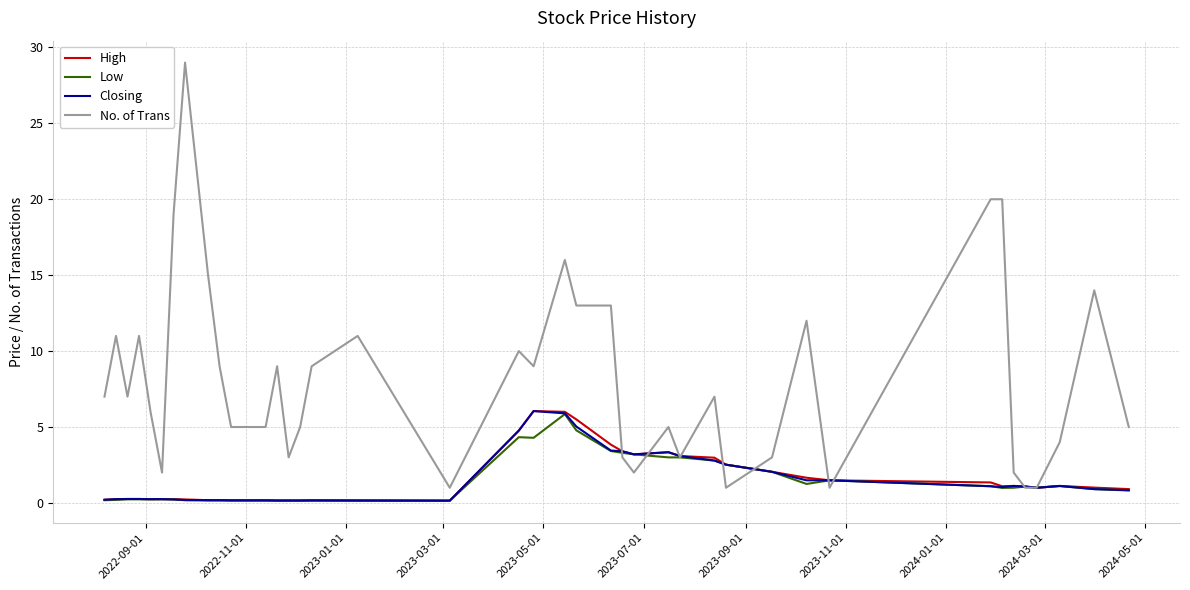

Which series has the largest total across all categories?

No. of Trans